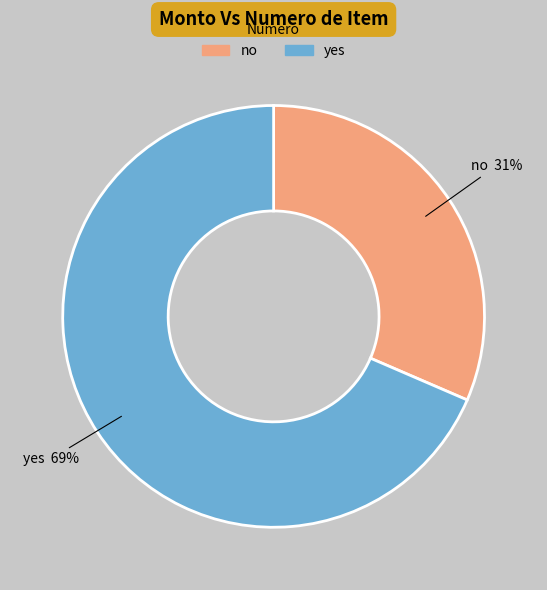

Count the number of slices in the pie.

2